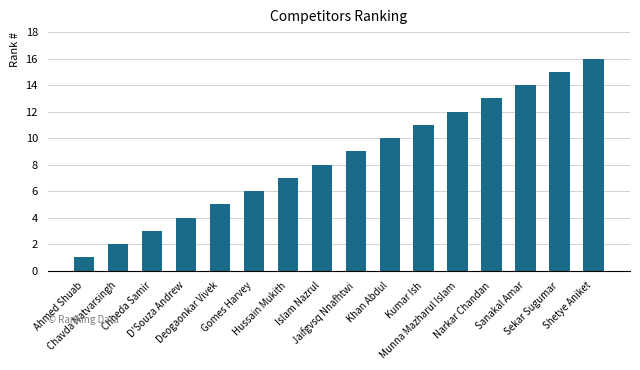

What is the label of the 11th bar from the right?

Gomes Harvey